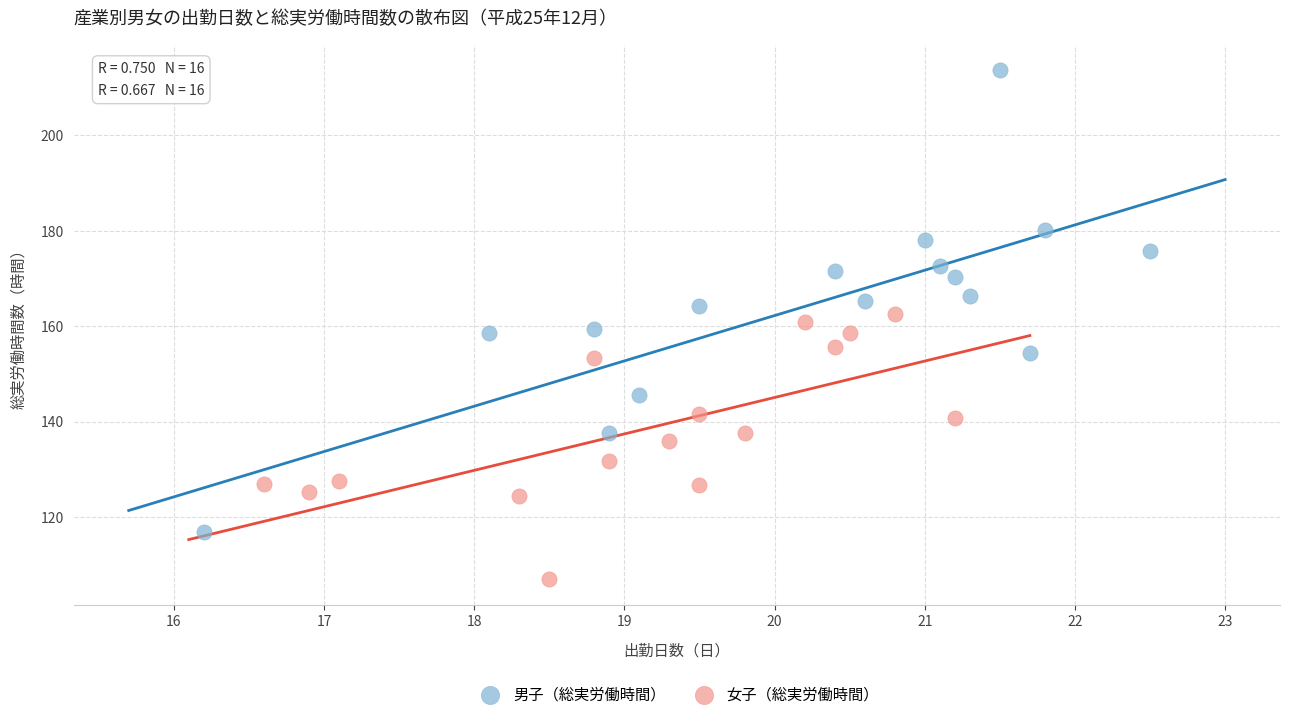

Which series reaches the minimum Y coordinate?

女子（総実労働時間）